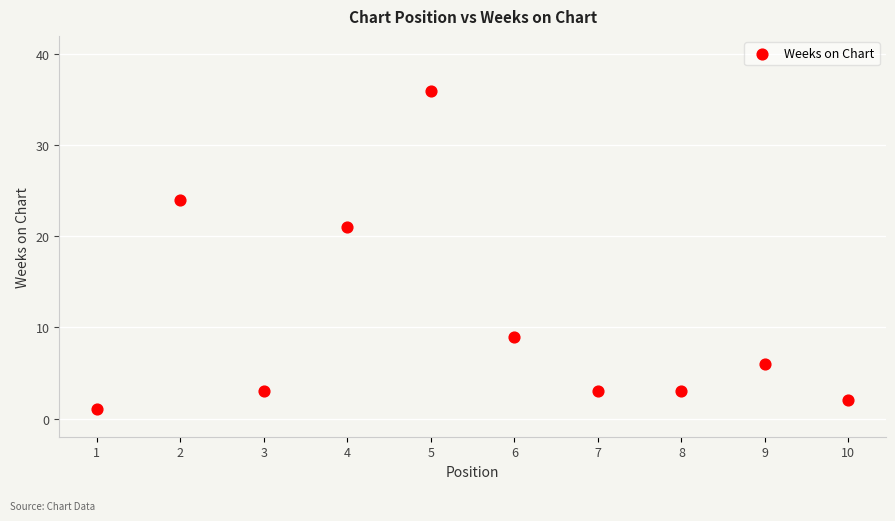

What is the average X value?

6